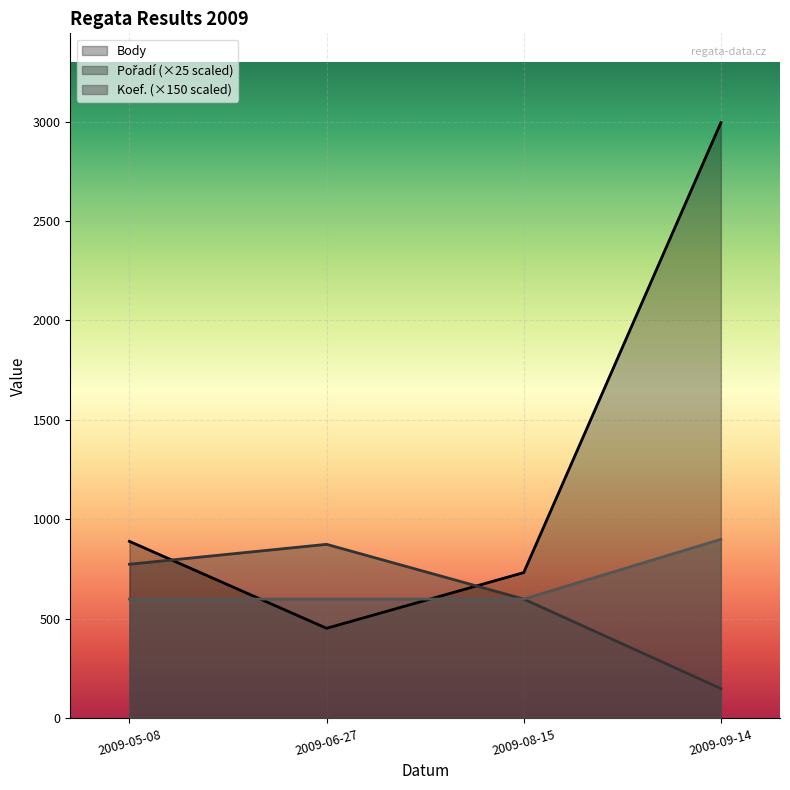

What value does the Pořadí series have at 2009-09-14?

150